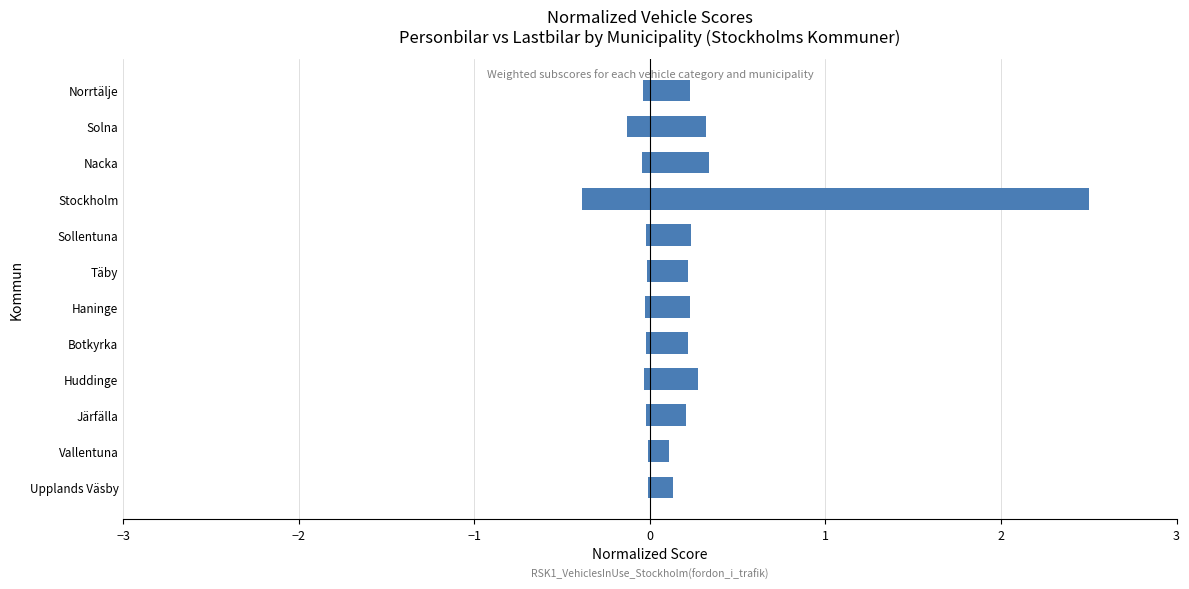

What is the lowest value of the Personbilar (normalized) series?

0.1